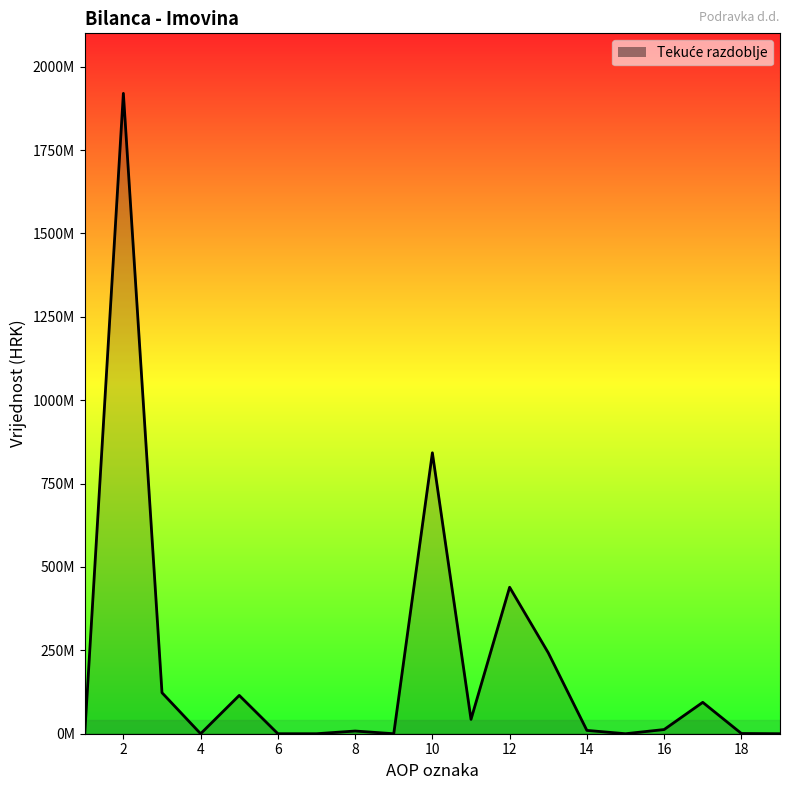

Reading left to right, what are all the values shown in this chart?

1=0	2=1919987969	3=122963764	4=0	5=114882934	6=0	7=0	8=8080830	9=0	10=842311448	11=43034502	12=439213978	13=242722151	14=9979472	15=0	16=12543626	17=94099439	18=718280	19=0